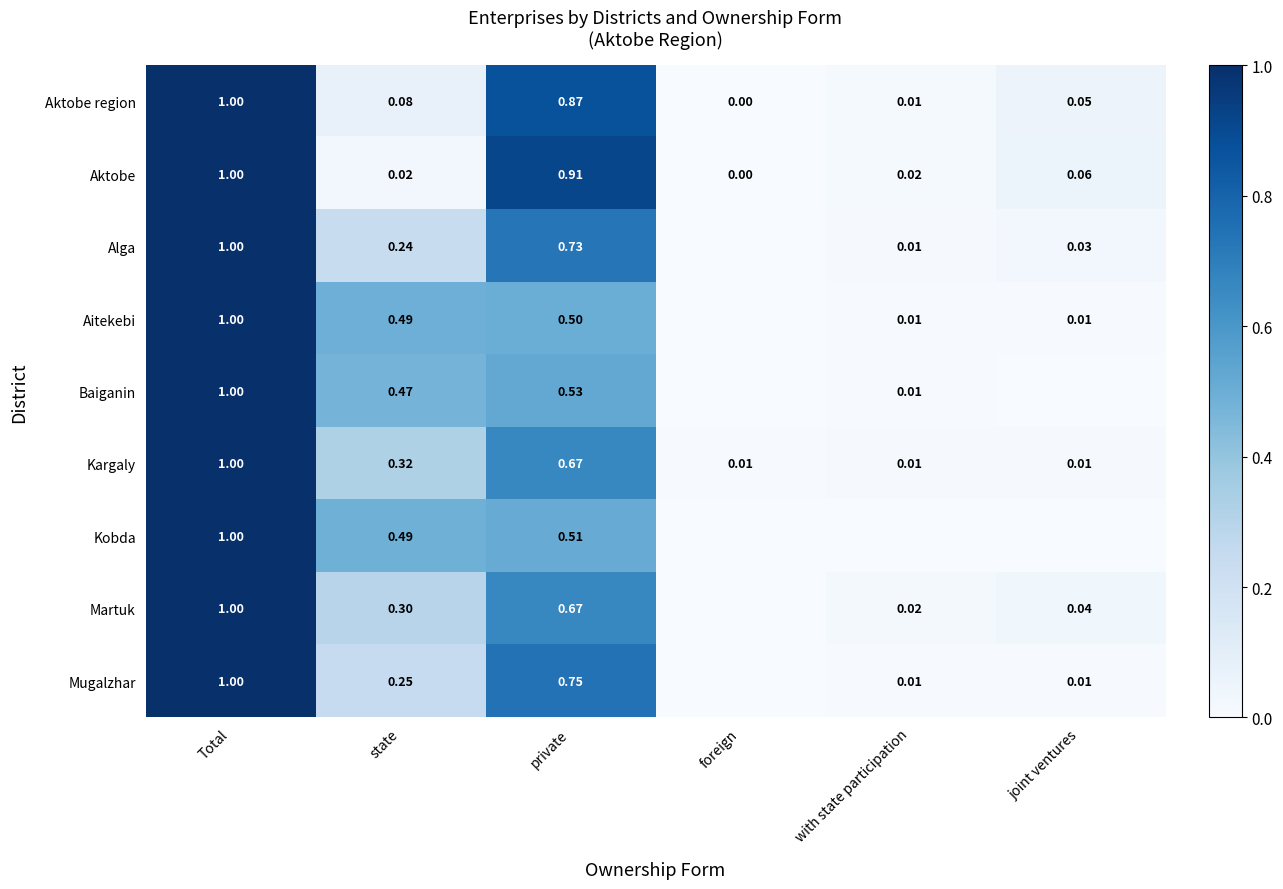

At which label is Aktobe region closest to 0?

foreign